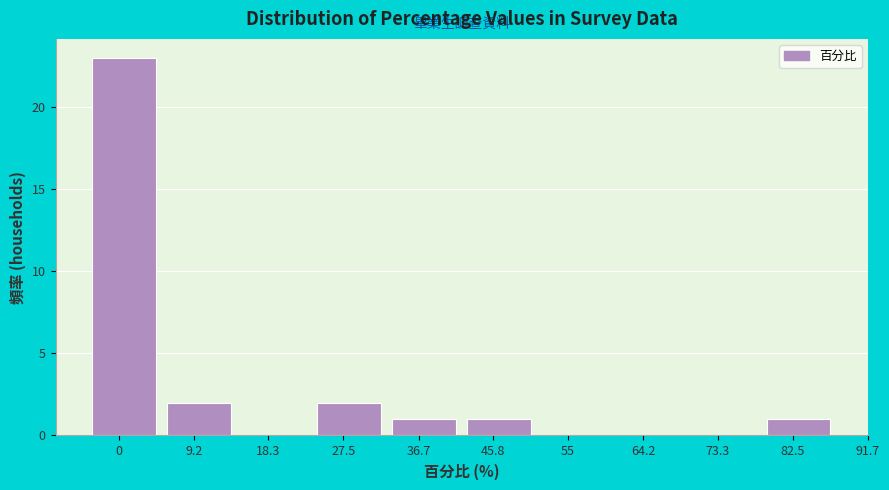

Reading left to right, extract all data points from this chart.

0=23	9.2=2	18.3=0	27.5=2	36.7=1	45.8=1	55=0	64.2=0	73.3=0	82.5=1